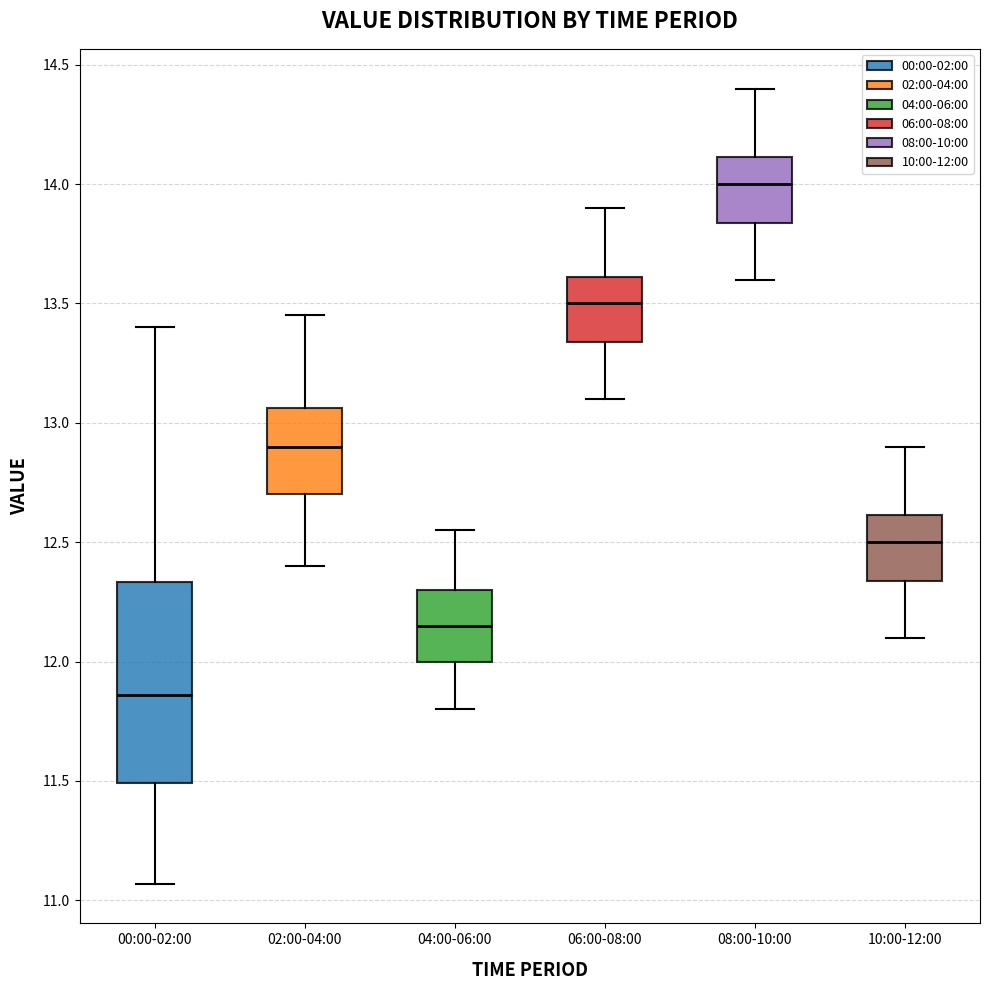

Reading left to right, read every box against the y-axis: the position of its median line, the range the box covers, and the ends of its whiskers. The values are not printed on the chart, so give them approximately, as read against the axis.

00:00-02:00: median 11.85, box 11.50 to 12.35, whiskers 11.05 to 13.40
02:00-04:00: median 12.90, box 12.70 to 13.05, whiskers 12.40 to 13.45
04:00-06:00: median 12.15, box 12.00 to 12.30, whiskers 11.80 to 12.55
06:00-08:00: median 13.50, box 13.35 to 13.60, whiskers 13.10 to 13.90
08:00-10:00: median 14.00, box 13.85 to 14.10, whiskers 13.60 to 14.40
10:00-12:00: median 12.50, box 12.35 to 12.60, whiskers 12.10 to 12.90